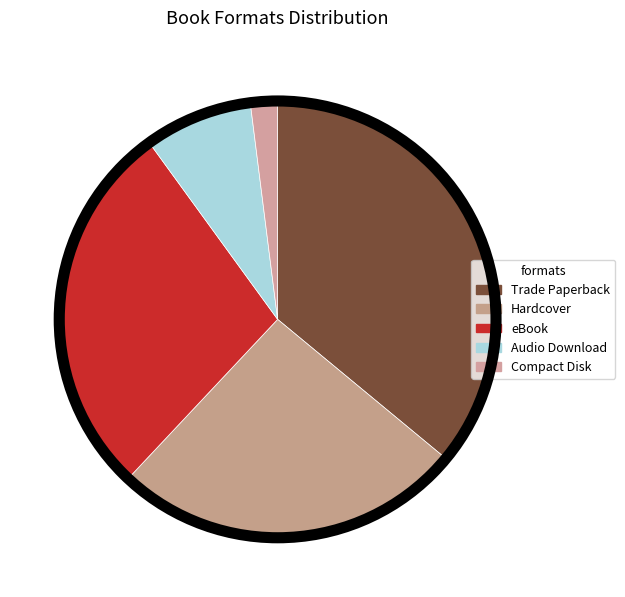

Which slice is the smallest?

Compact Disk